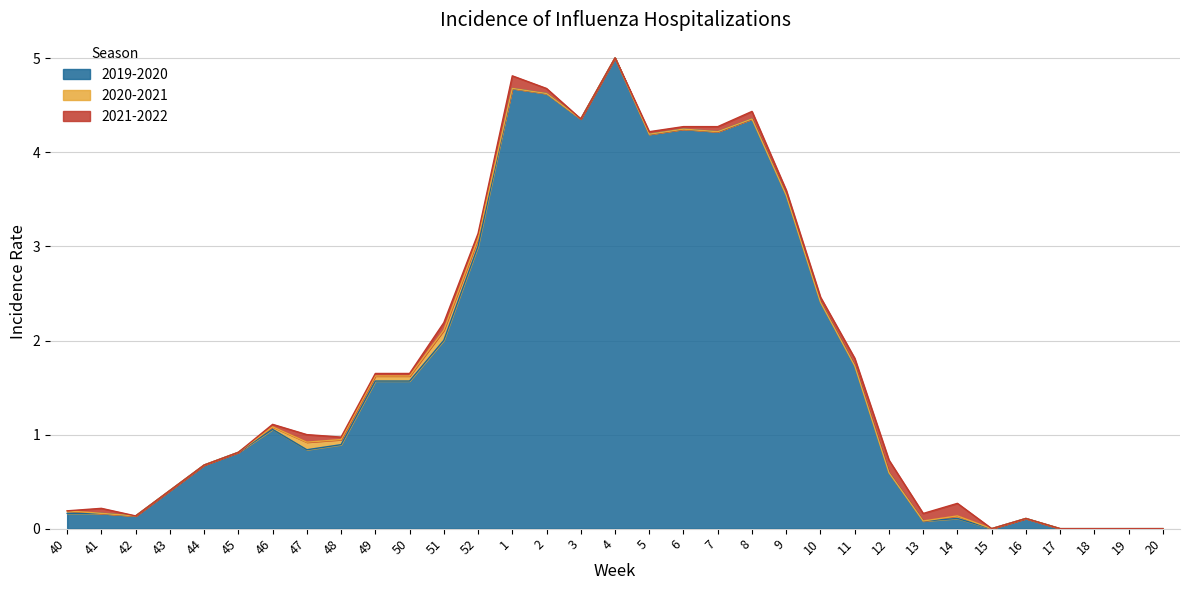

What are all the series names shown in the legend?

2019-2020, 2020-2021, 2021-2022